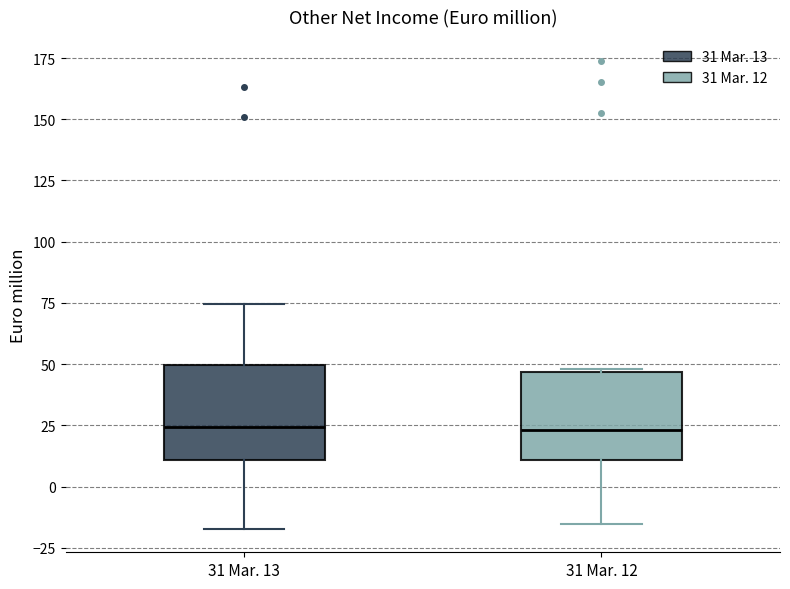

Where is the lower edge of the box for 31 Mar. 13 on the y-axis? The values are not printed on the chart, so give them approximately, as read against the axis.

10